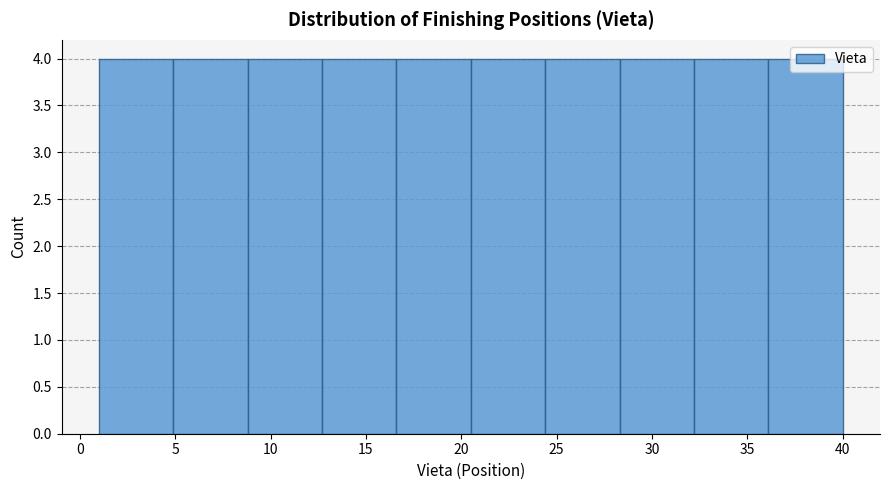

Reading left to right, transcribe this chart: for each bar, give the range it covers on the x-axis and its height. Neither the bar edges nor the heights are printed on the chart, so give them approximately, as read against the axes.

1.0 to 4.9: 4
4.9 to 8.8: 4
8.8 to 12.7: 4
12.7 to 16.6: 4
16.6 to 20.5: 4
20.5 to 24.4: 4
24.4 to 28.3: 4
28.3 to 32.2: 4
32.2 to 36.1: 4
36.1 to 40.0: 4